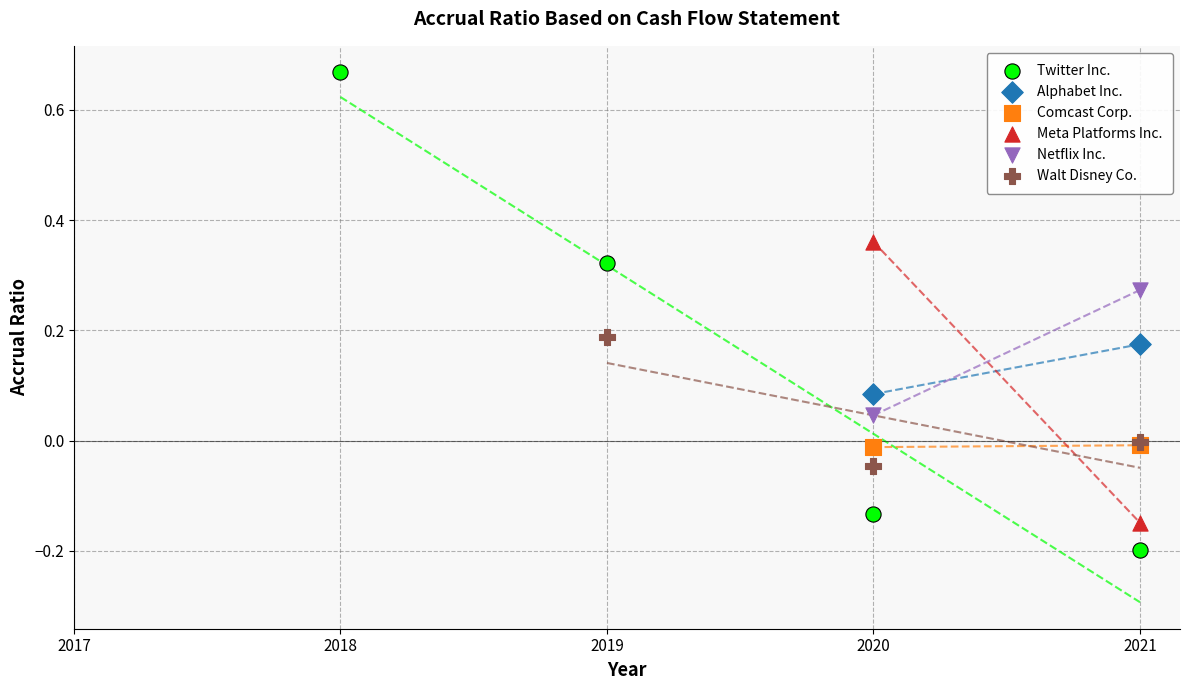

Which series reaches the maximum Y coordinate?

Twitter Inc.